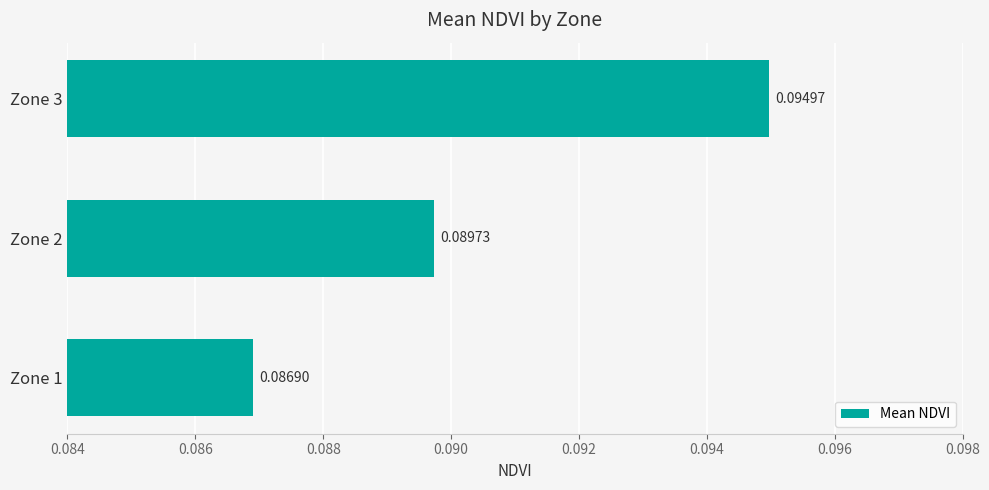

Rank the categories by value from lowest to highest.

Zone 1, Zone 2, Zone 3